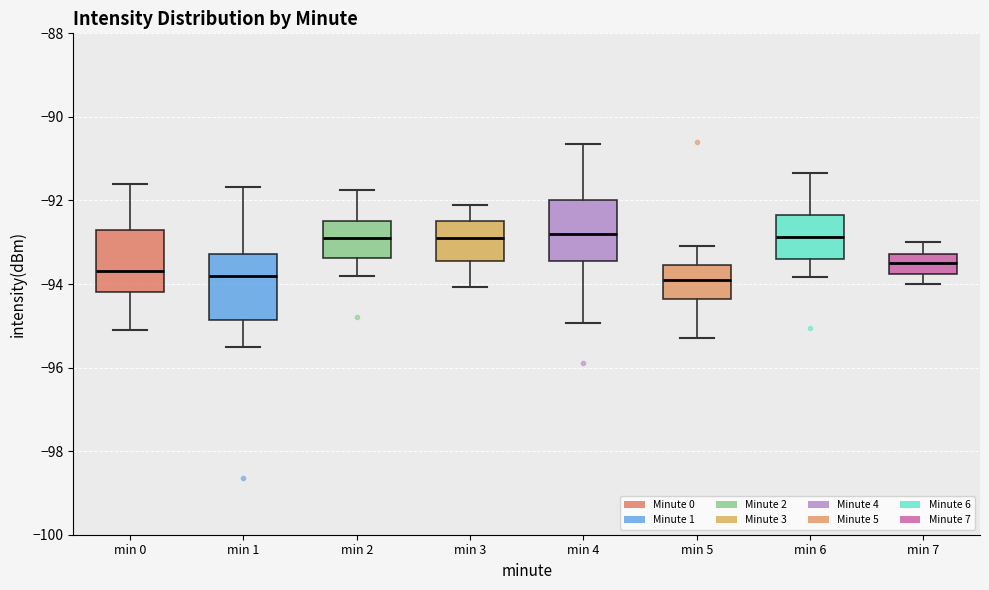

Reading left to right, read every box against the y-axis: the position of its median line, the range the box covers, and the ends of its whiskers. The values are not printed on the chart, so give them approximately, as read against the axis.

min 0: median -93.6, box -94.2 to -92.6, whiskers -95.0 to -91.6
min 1: median -93.8, box -94.8 to -93.2, whiskers -95.4 to -91.6
min 2: median -92.8, box -93.4 to -92.4, whiskers -93.8 to -91.8
min 3: median -92.8, box -93.4 to -92.4, whiskers -94.0 to -92.0
min 4: median -92.8, box -93.4 to -92.0, whiskers -95.0 to -90.6
min 5: median -93.8, box -94.4 to -93.6, whiskers -95.2 to -93.0
min 6: median -92.8, box -93.4 to -92.4, whiskers -93.8 to -91.4
min 7: median -93.4, box -93.8 to -93.2, whiskers -94.0 to -93.0